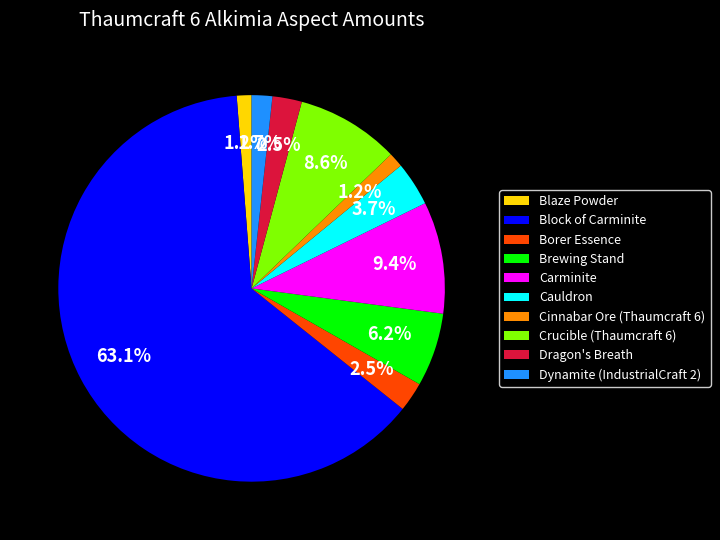

Approximately how many times larger is the value at Borer Essence compared to Dragon's Breath?

1.0